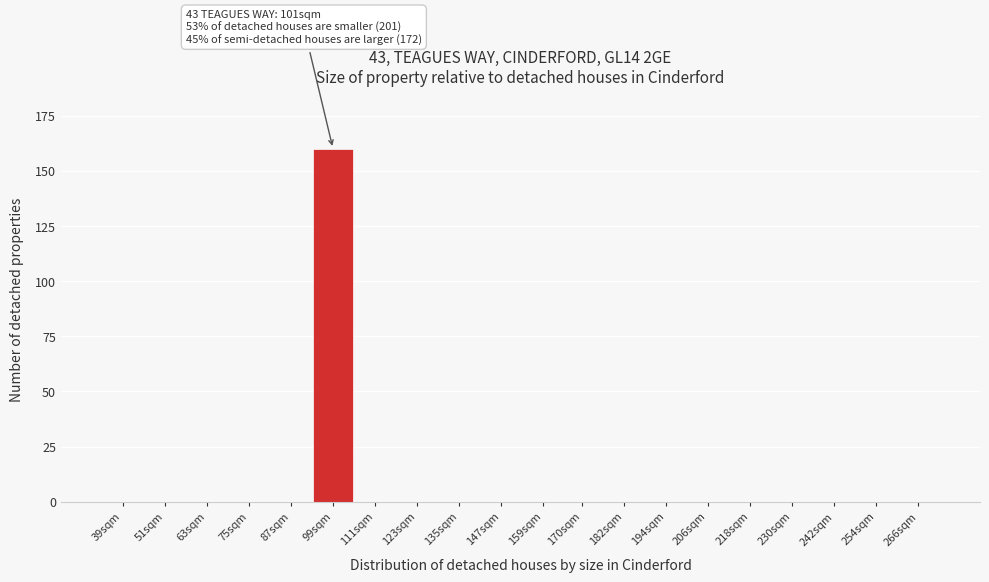

Reading left to right, transcribe all the data shown in this chart.

39sqm=0	51sqm=0	63sqm=0	75sqm=0	87sqm=0	99sqm=160	111sqm=0	123sqm=0	135sqm=0	147sqm=0	159sqm=0	170sqm=0	182sqm=0	194sqm=0	206sqm=0	218sqm=0	230sqm=0	242sqm=0	254sqm=0	266sqm=0